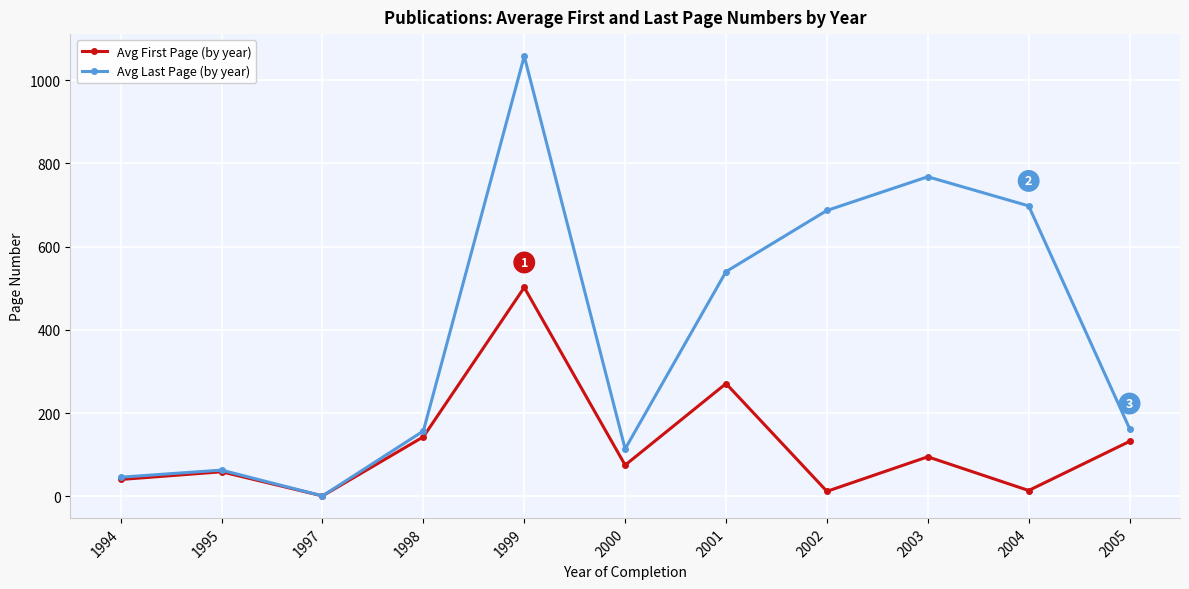

What are all the series names shown in the legend?

Avg First Page (by year), Avg Last Page (by year)